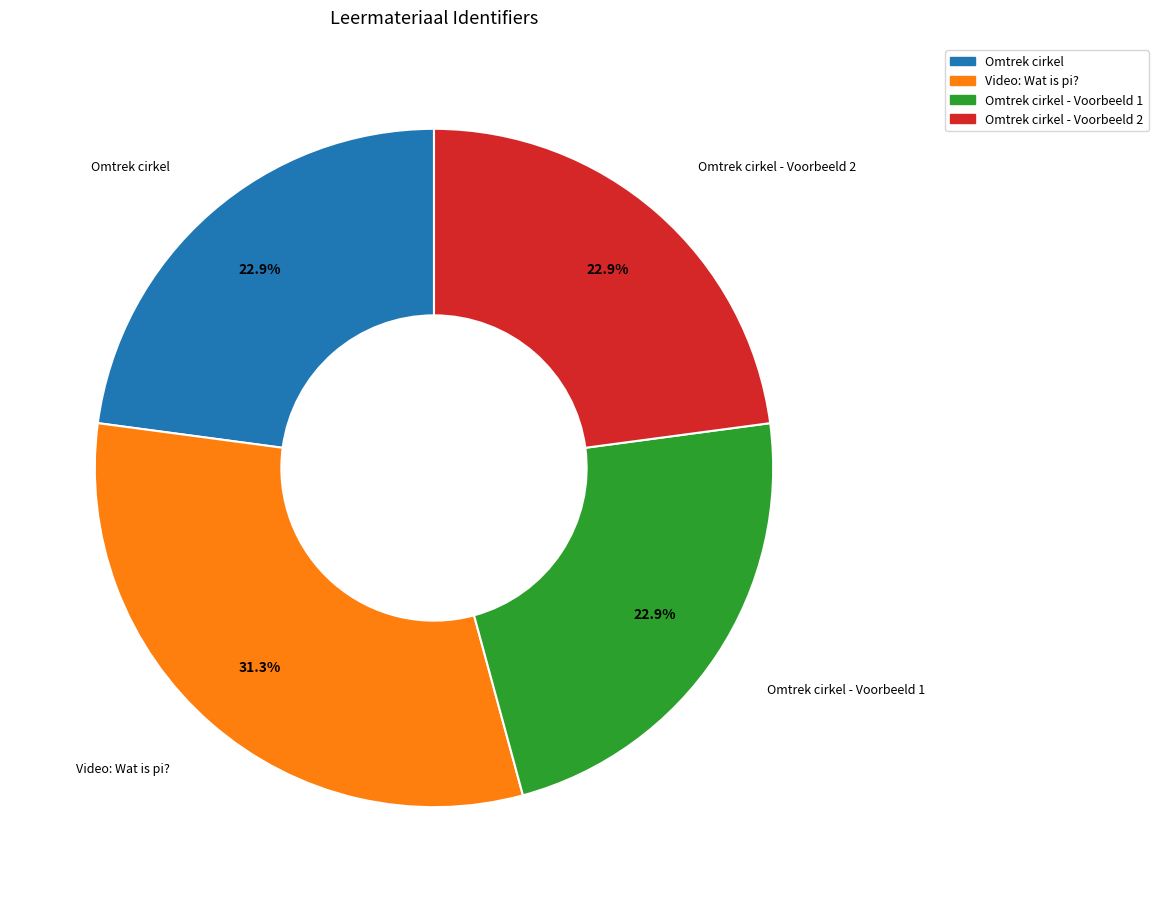

To the nearest percent, what is the difference between the Omtrek cirkel and Video: Wat is pi? slice percentages?

8%